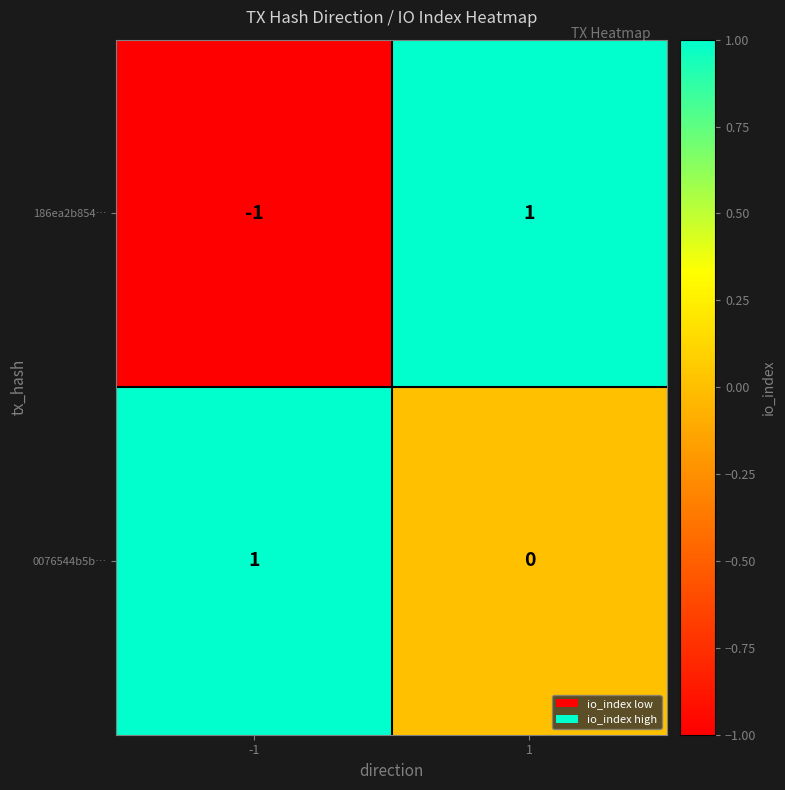

Is the value of 186ea2b854… at -1 greater than the value of 0076544b5b… at 1?

No